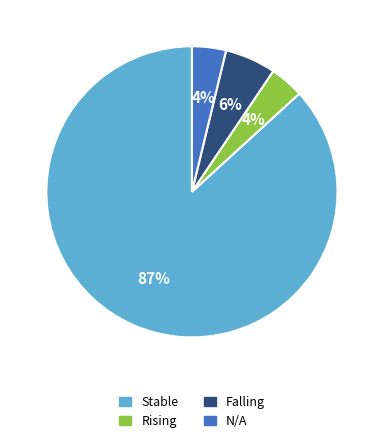

Does any single category account for the majority?

Yes